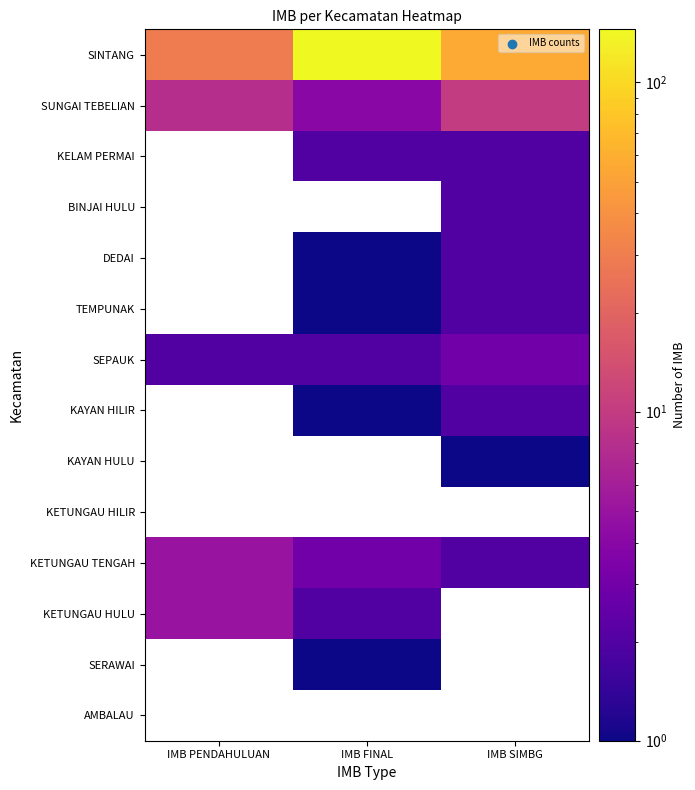

Where is SUNGAI TEBELIAN nearest to the value 7?

IMB PENDAHULUAN